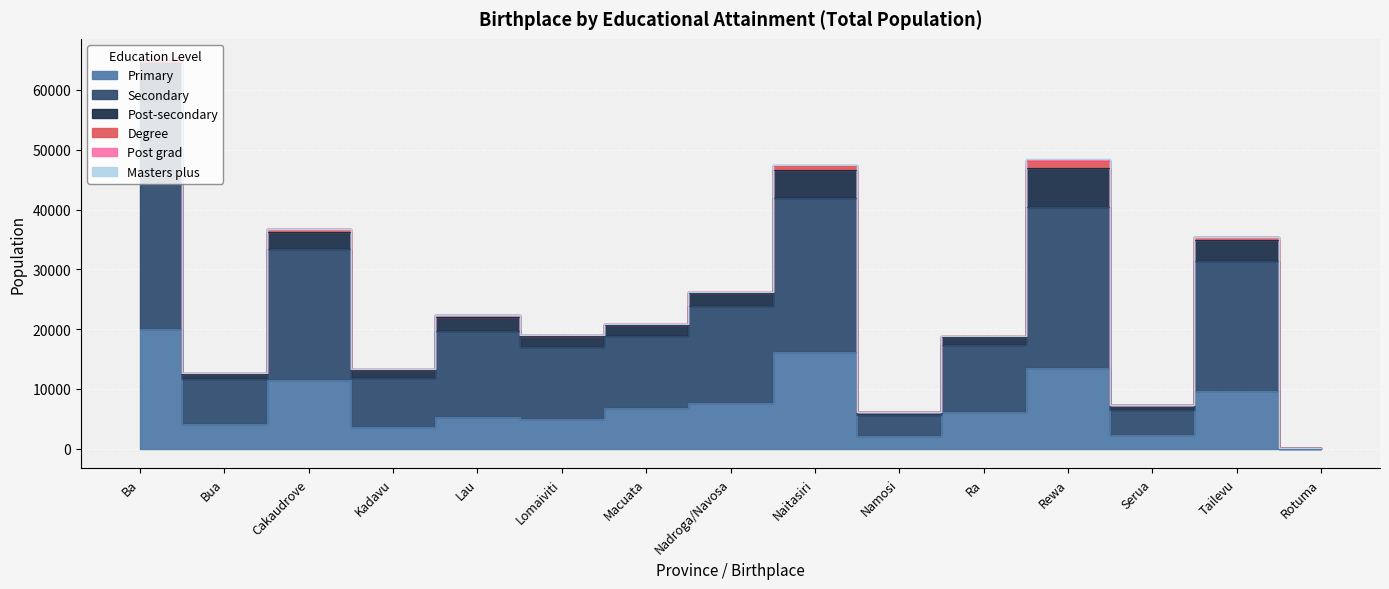

What is the greatest value displayed?

38004